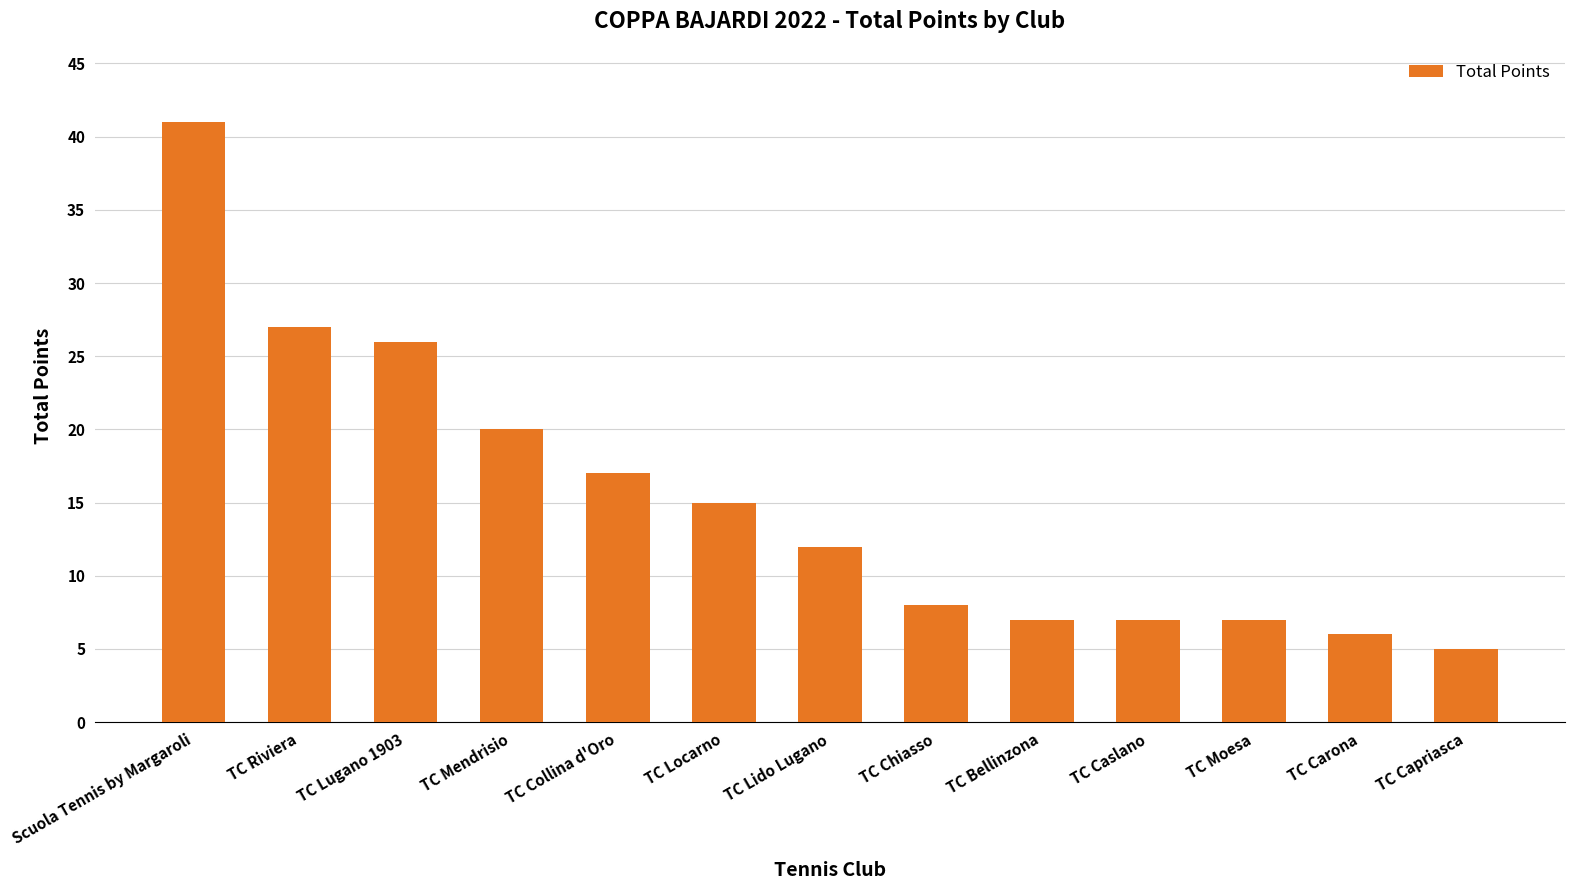

What is the value of the 10th bar from the left?

7